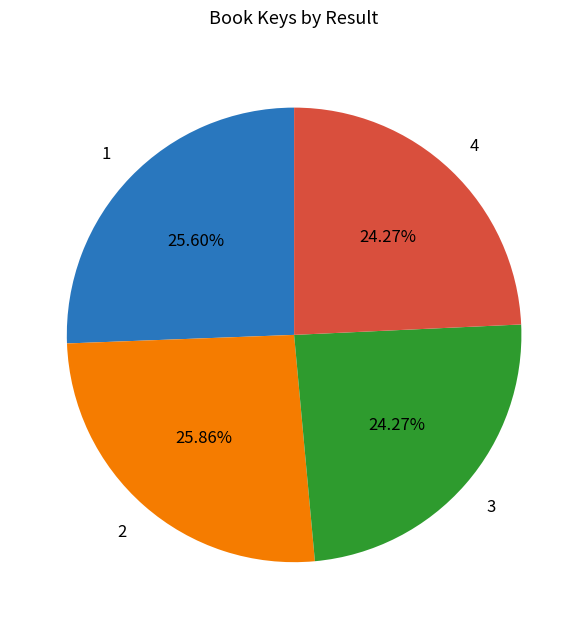

True or false: 4 accounts for 24% of the total.

True